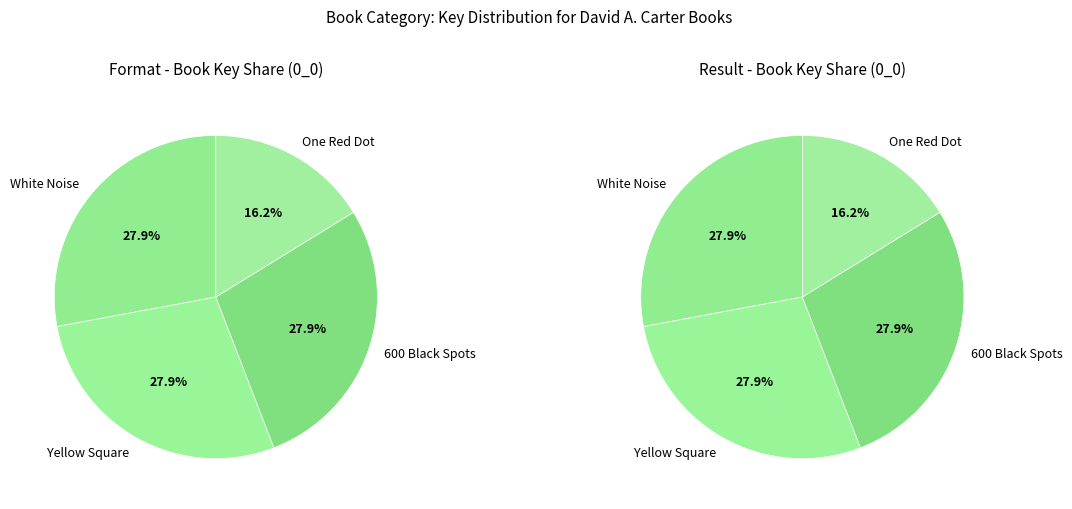

Which has a higher value, 600 Black Spots or White Noise?

White Noise